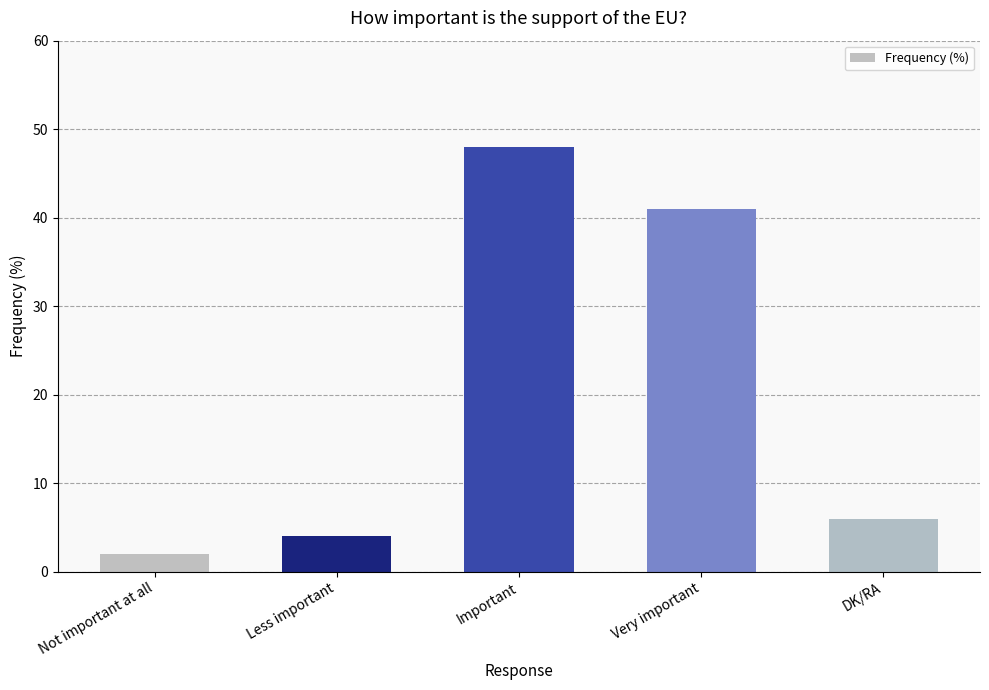

What is the difference between the values at Very important and Less important?

37